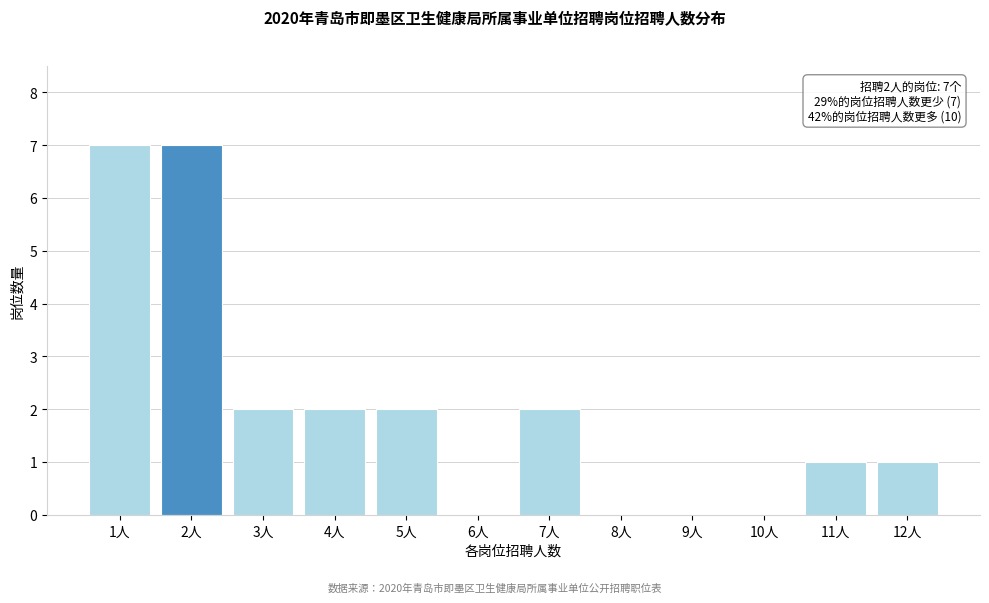

Reading left to right, extract all data points from this chart.

1人=7	2人=7	3人=2	4人=2	5人=2	6人=0	7人=2	8人=0	9人=0	10人=0	11人=1	12人=1